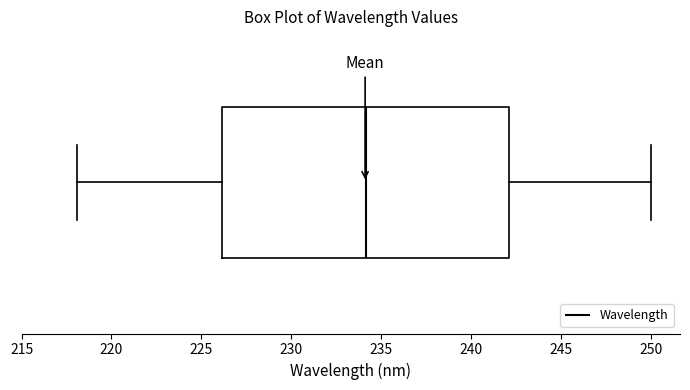

Read this box plot against the x-axis: the position of the median line, the range covered by the box, and the ends of both whiskers. The values are not printed on the chart, so give them approximately, as read against the axis.

median 234, box 226 to 242, whiskers 218 to 250